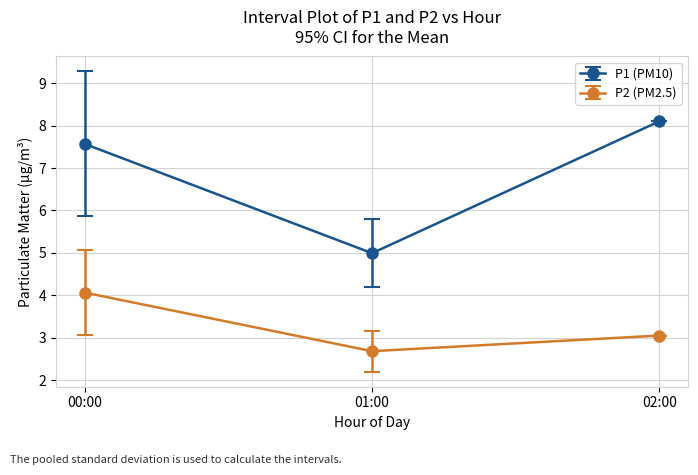

What is the sum of the P2 (PM2.5) values at 01:00 and 00:00?

6.7